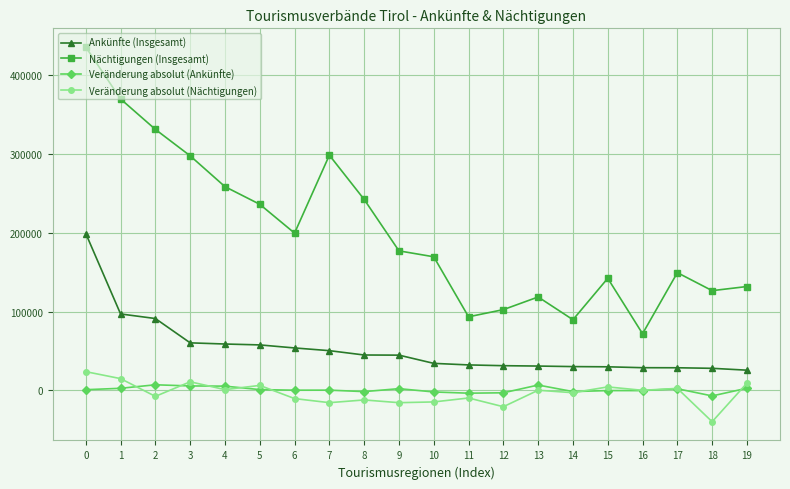

Is the value of Ankünfte (Insgesamt) at 10 greater than the value of Nächtigungen (Insgesamt) at 12?

No